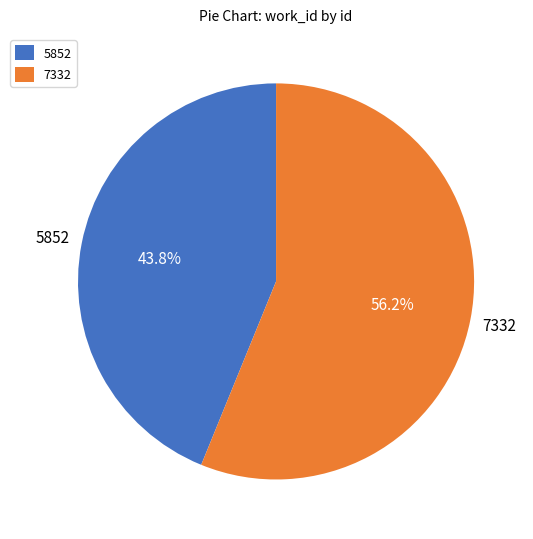

What is the ratio of the value at 5852 to the value at 7332?

0.8